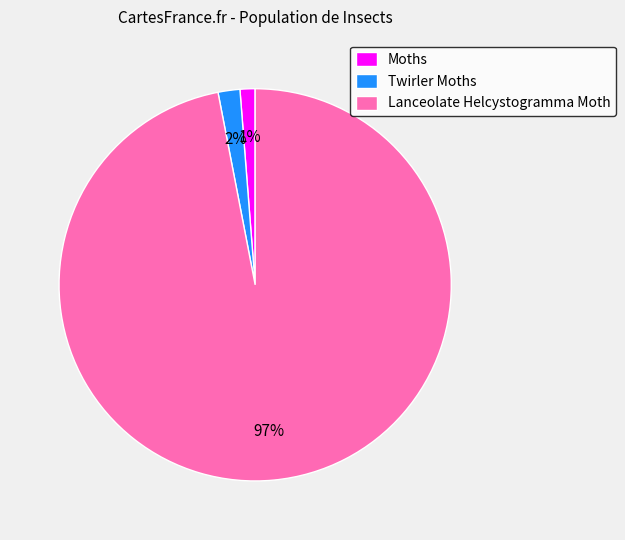

To the nearest percent, what percentage of the pie is Moths?

1%